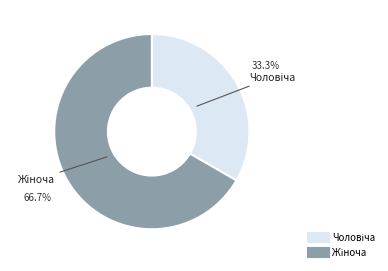

Is there any slice that represents more than half of the pie?

Yes